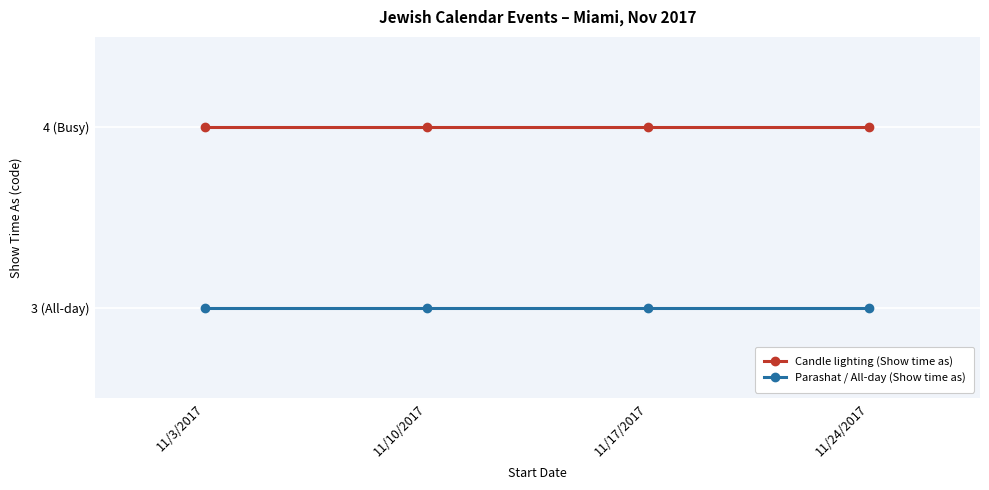

What are all the series names shown in the legend?

Candle lighting (Show time as), Parashat / All-day (Show time as)